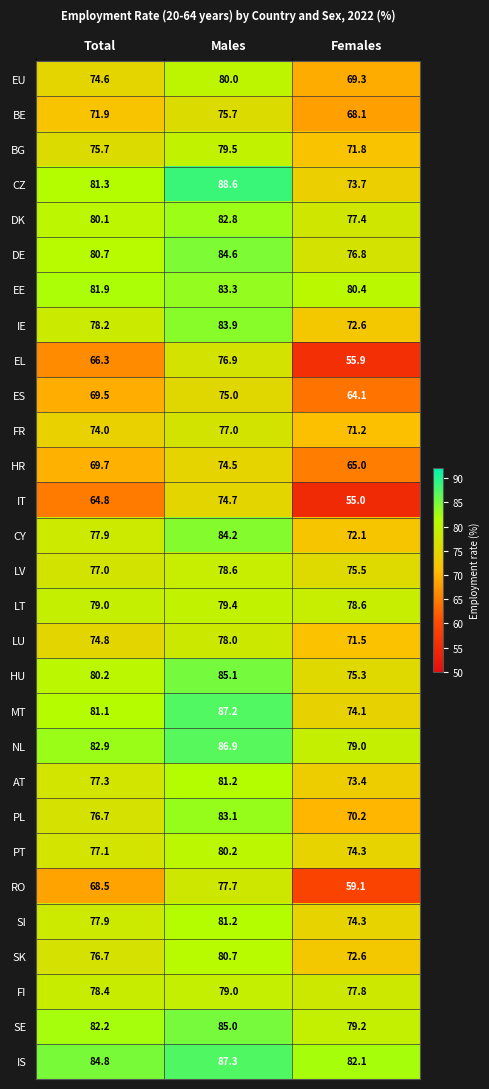

How many categories are shown in the chart?

3